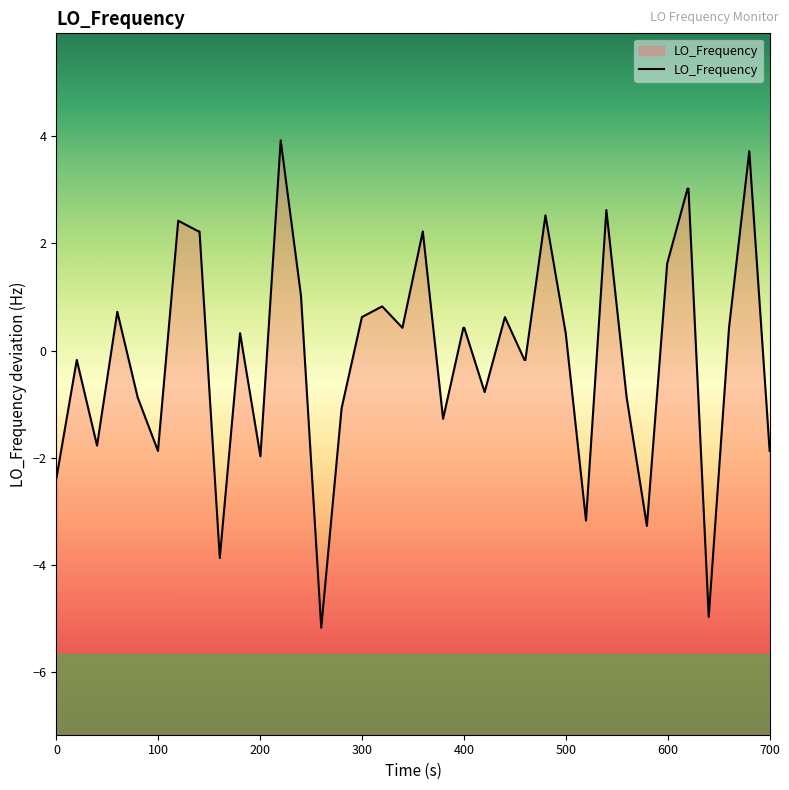

What is the difference between the maximum and minimum values?

9.1